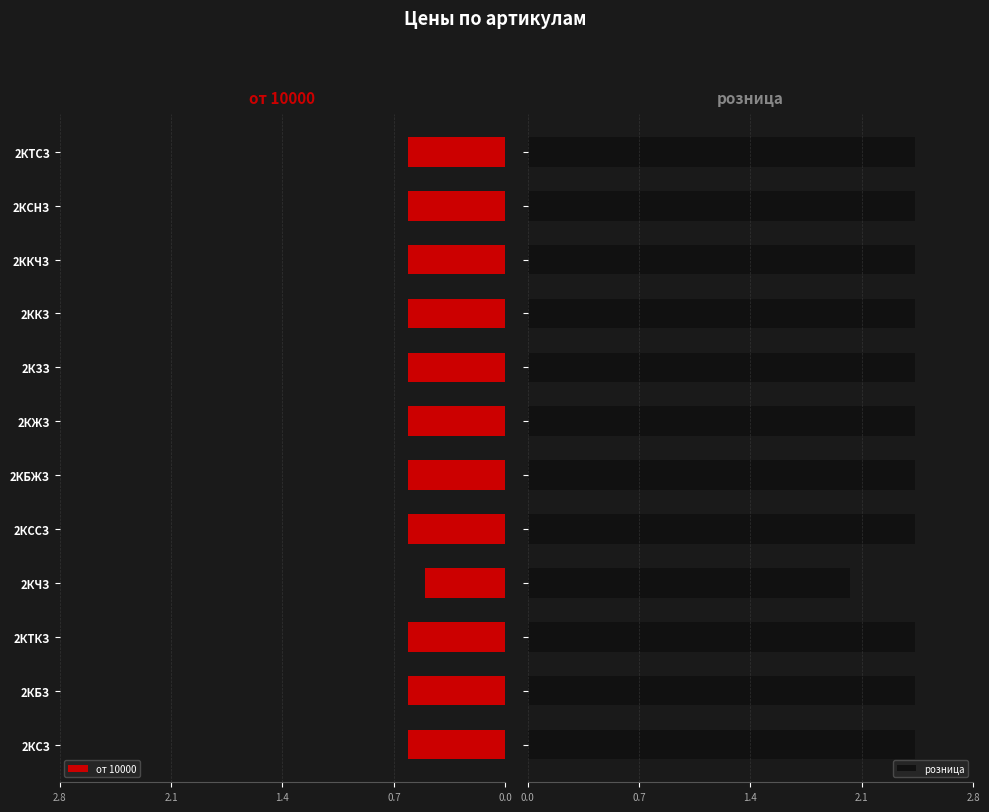

What is the approximate value of розница at 2КЧЗ?

2.0